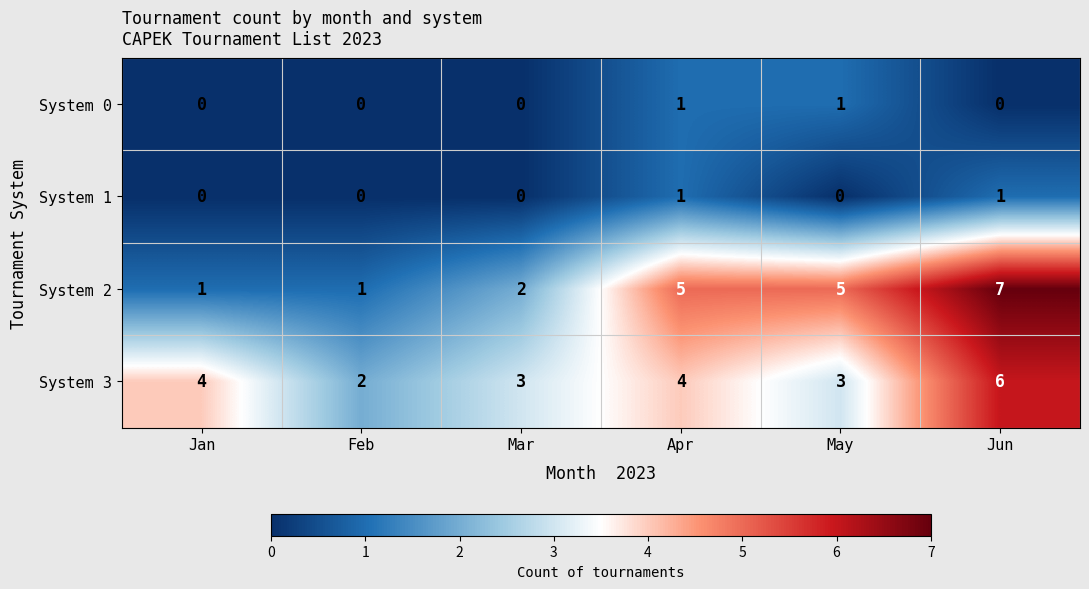

Reading left to right, list all the values displayed in this chart.

System 0: 0	0	0	1	1	0
System 1: 0	0	0	1	0	1
System 2: 1	1	2	5	5	7
System 3: 4	2	3	4	3	6